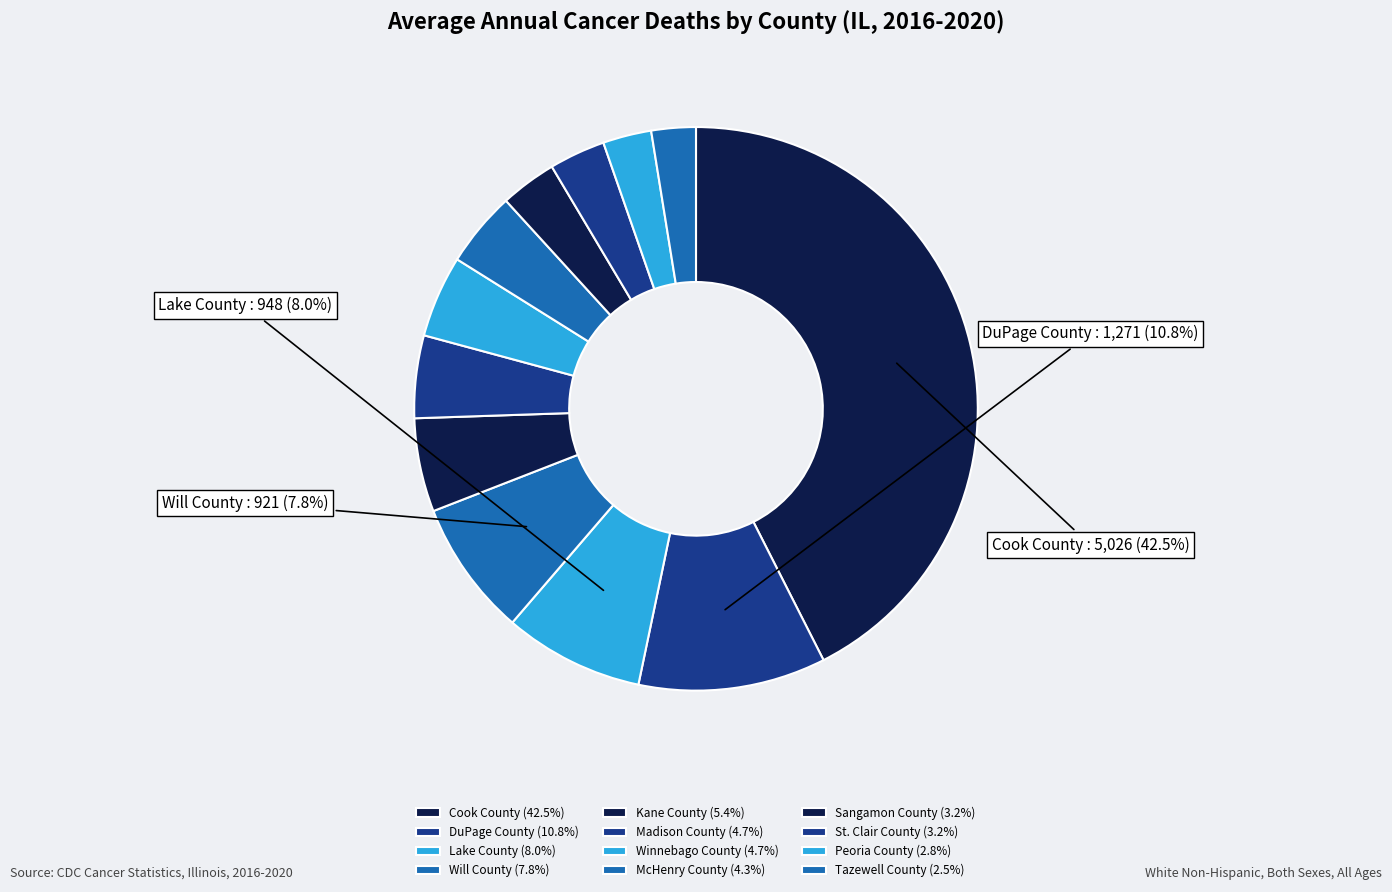

What is the total percentage of DuPage County and McHenry County?

15.1%